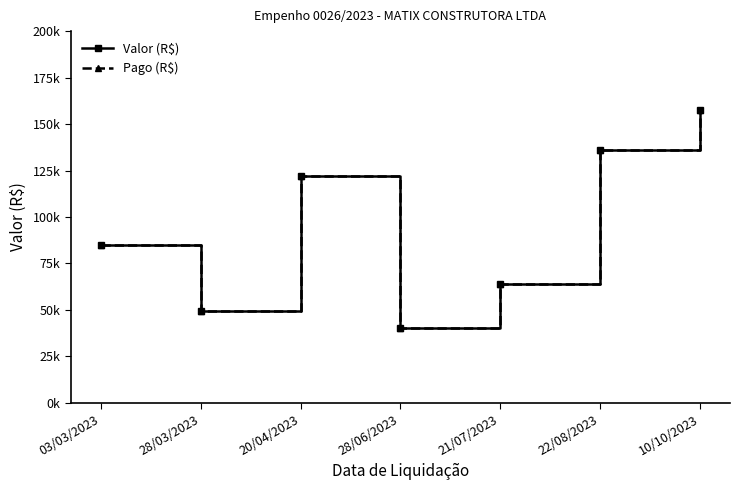

Does the chart have visible grid lines?

No